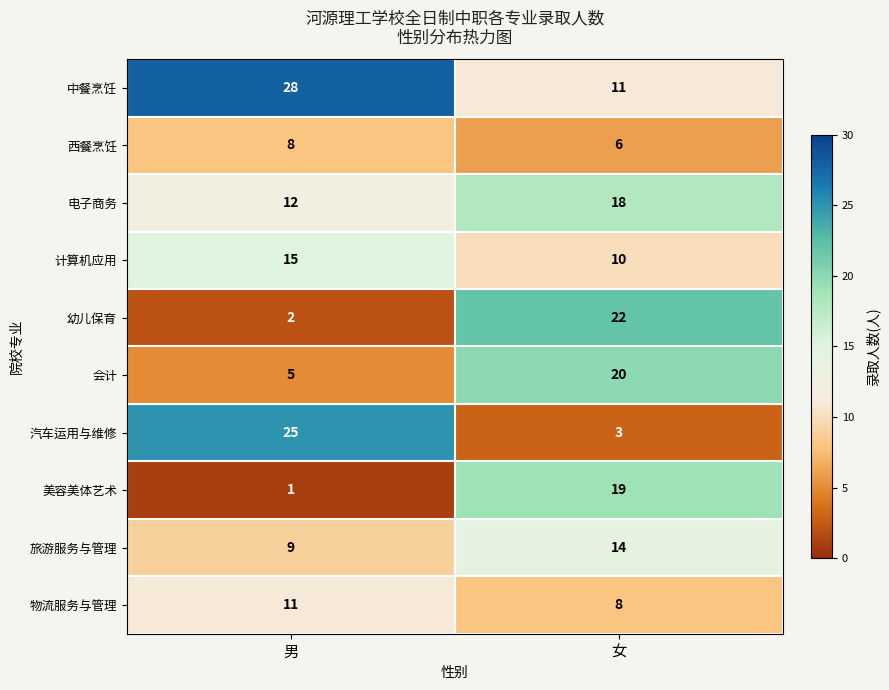

What is the sum of the 幼儿保育 values at 男 and 女?

24